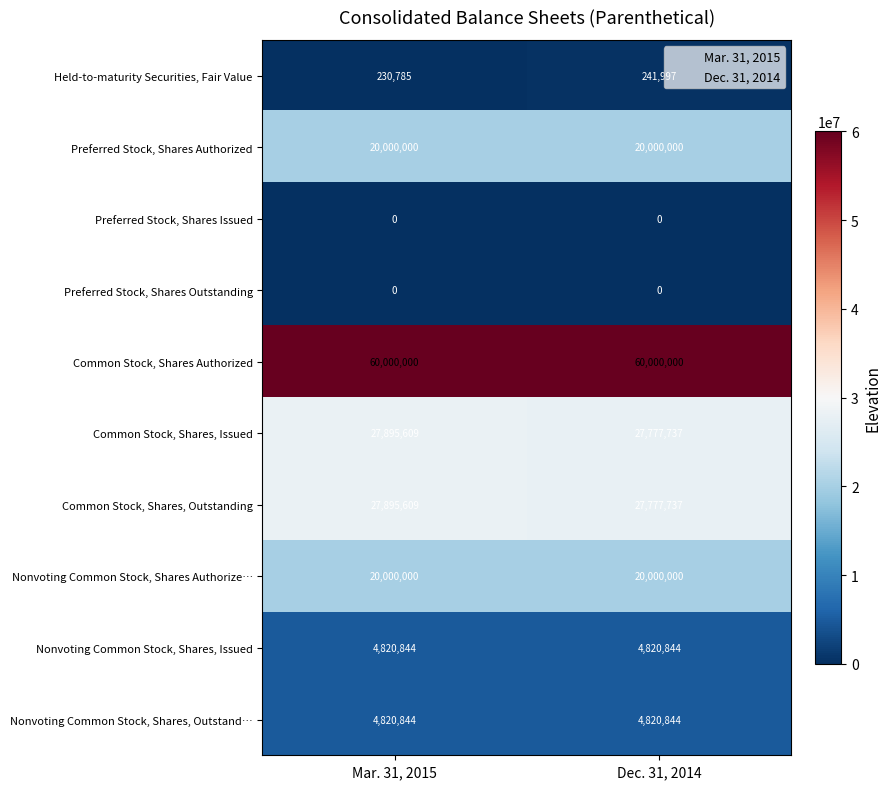

What is the average value of the Nonvoting Common Stock, Shares Authorize… series?

20000000